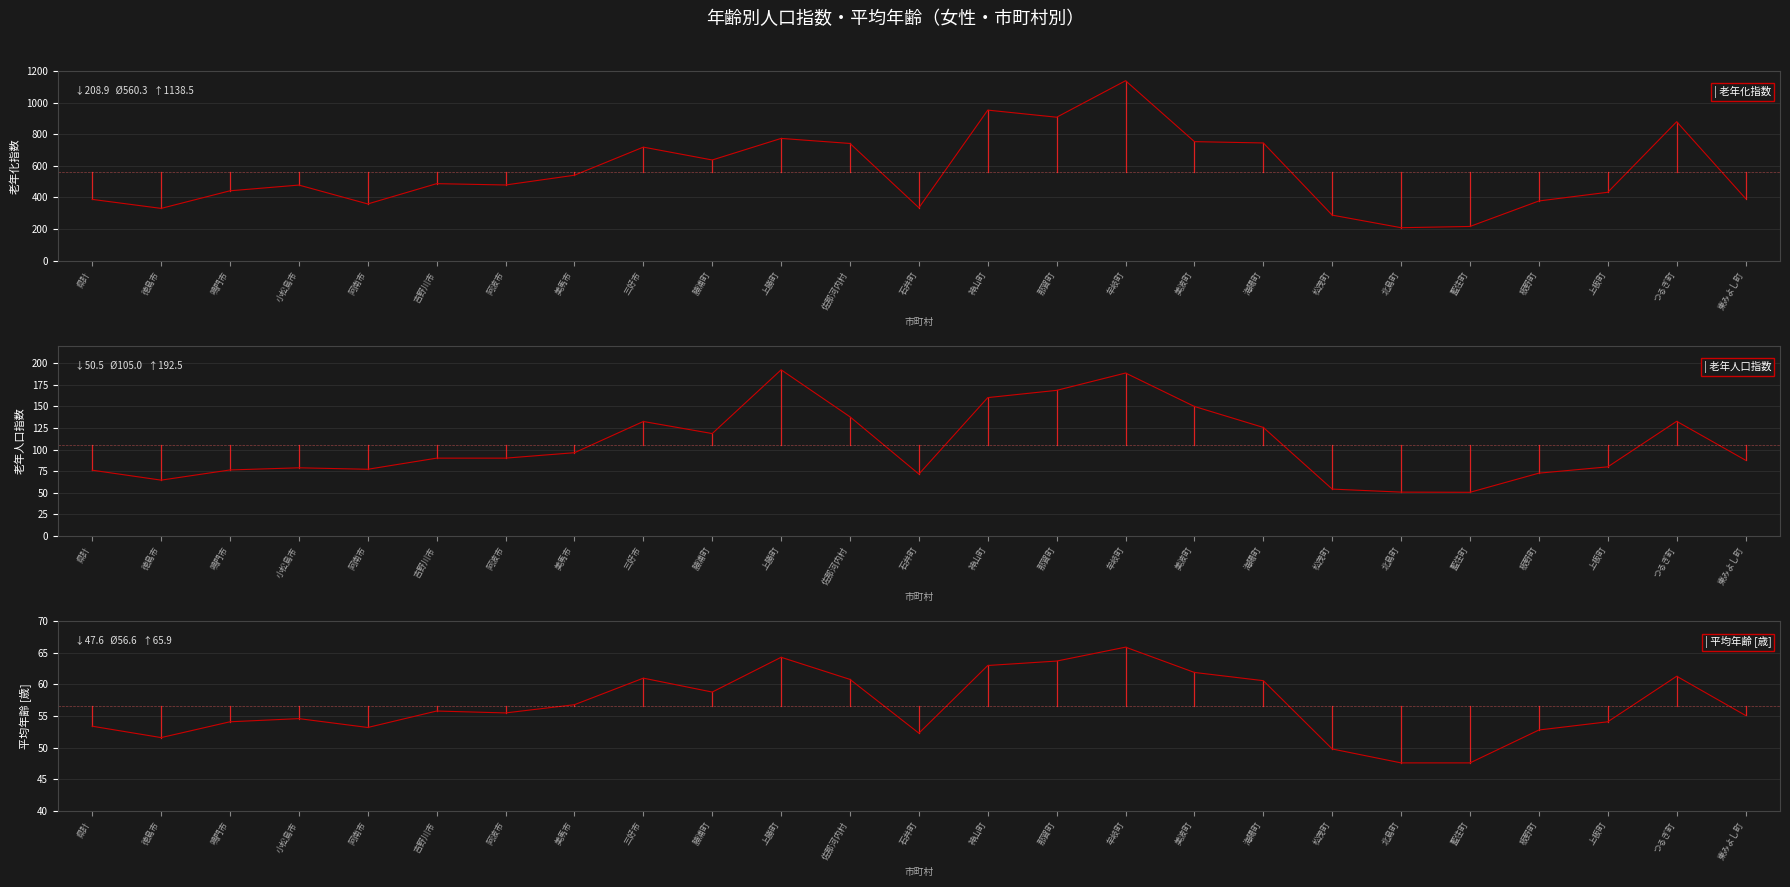

Is it true that 平均年齢 equals 78.0 at 松茂町?

False